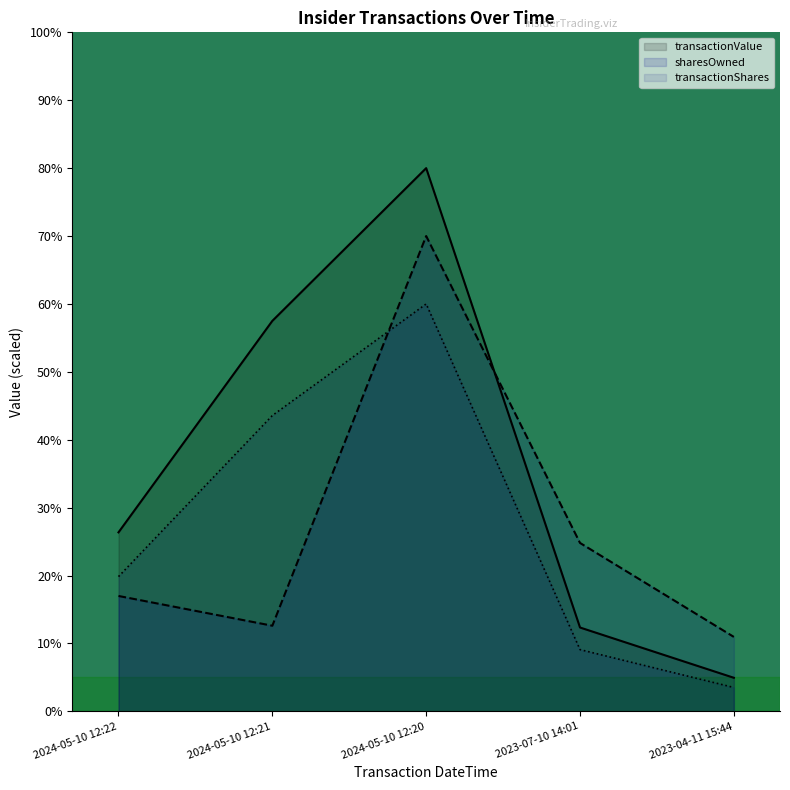

Is the value of num_filings at 2023-04-11 15:44 greater than the value of transactionShares at 2024-05-10 12:21?

No